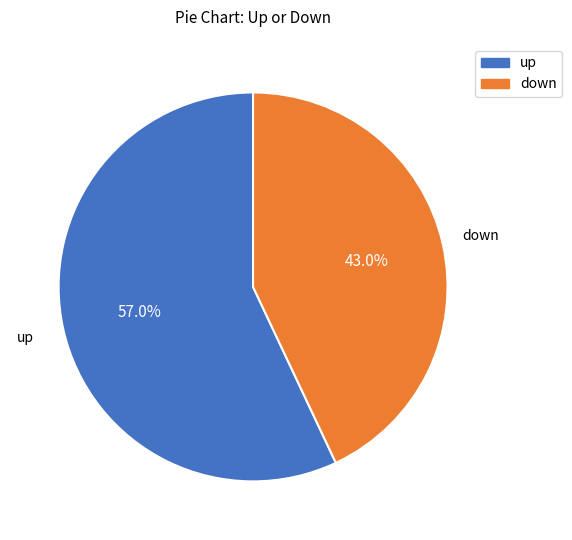

Combined, what portion of the pie is down and up?

100.0%